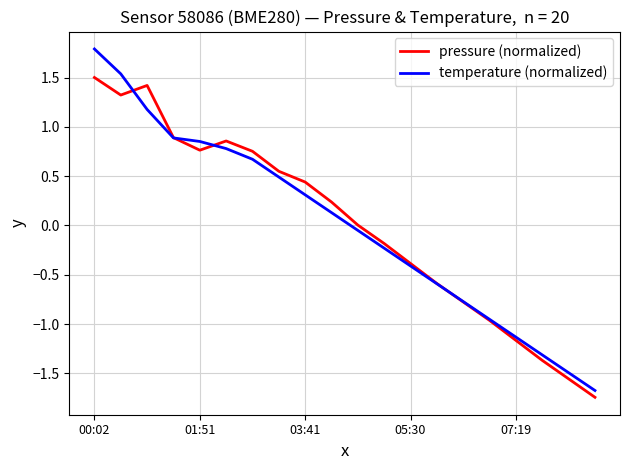

What is the highest value of the temperature (normalized) series?

1.8